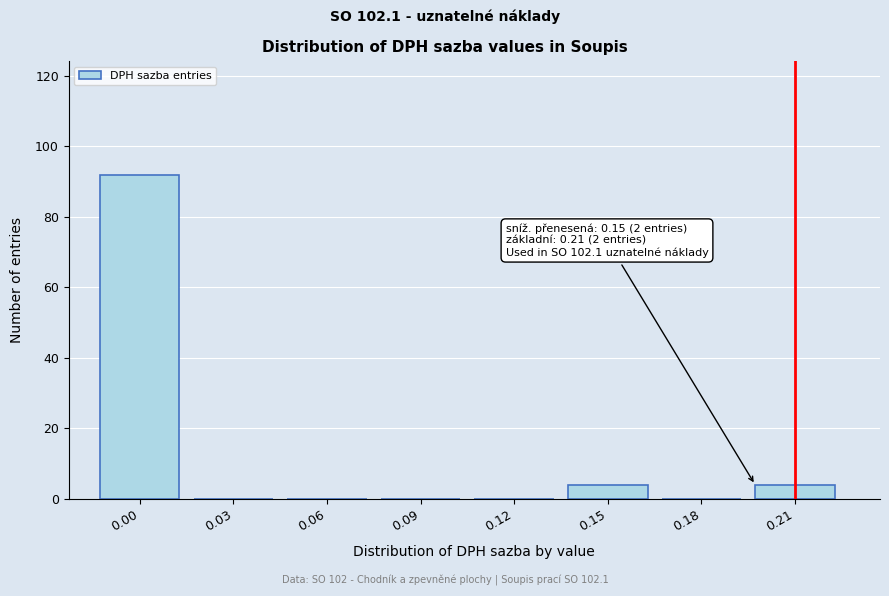

Reading left to right, list all the values displayed in this chart.

0.00=92	0.03=0	0.06=0	0.09=0	0.12=0	0.15=4	0.18=0	0.21=4